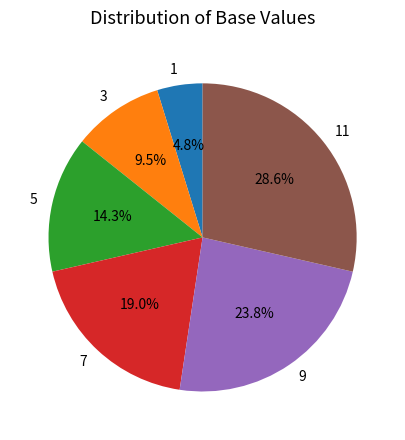

What percentage is the 9 slice, to the nearest percent?

24%